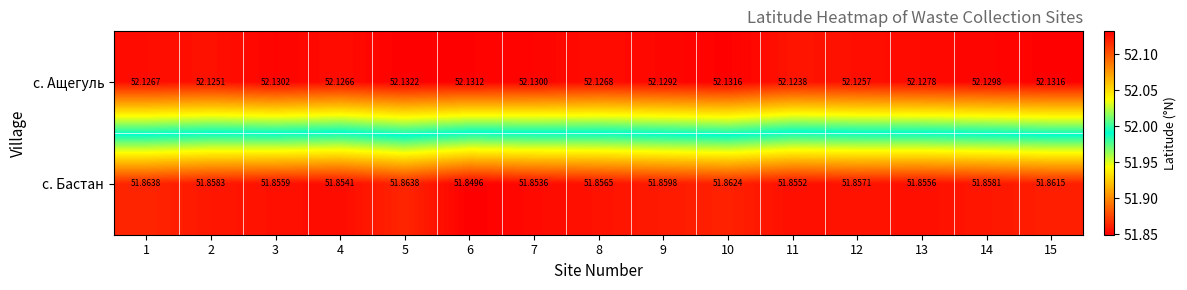

List the series in order of their peak value, highest first.

с. Ащегуль, с. Бастан